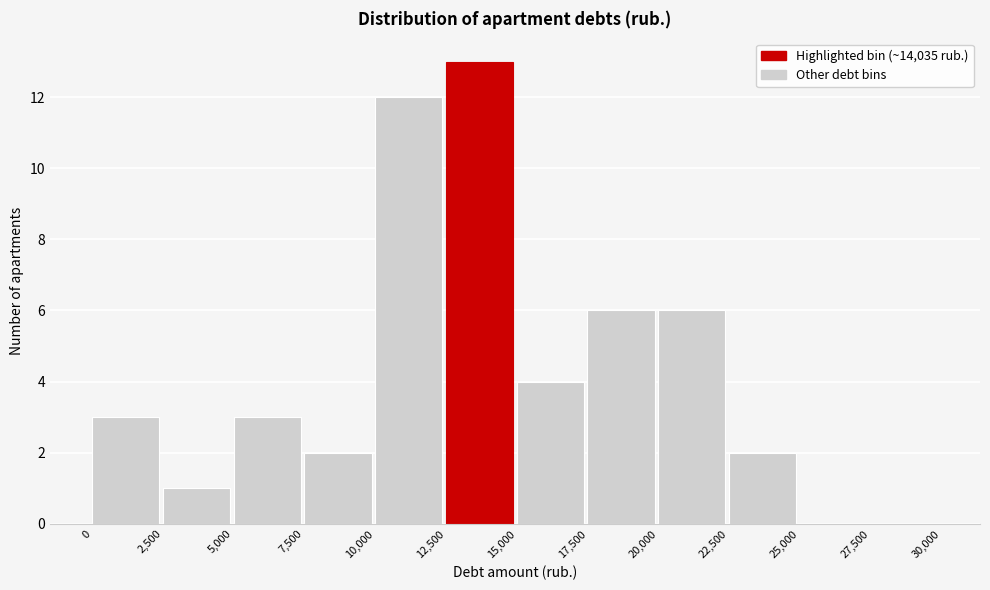

Over which range of the x-axis is the bar tallest?

12,500 to 15,000